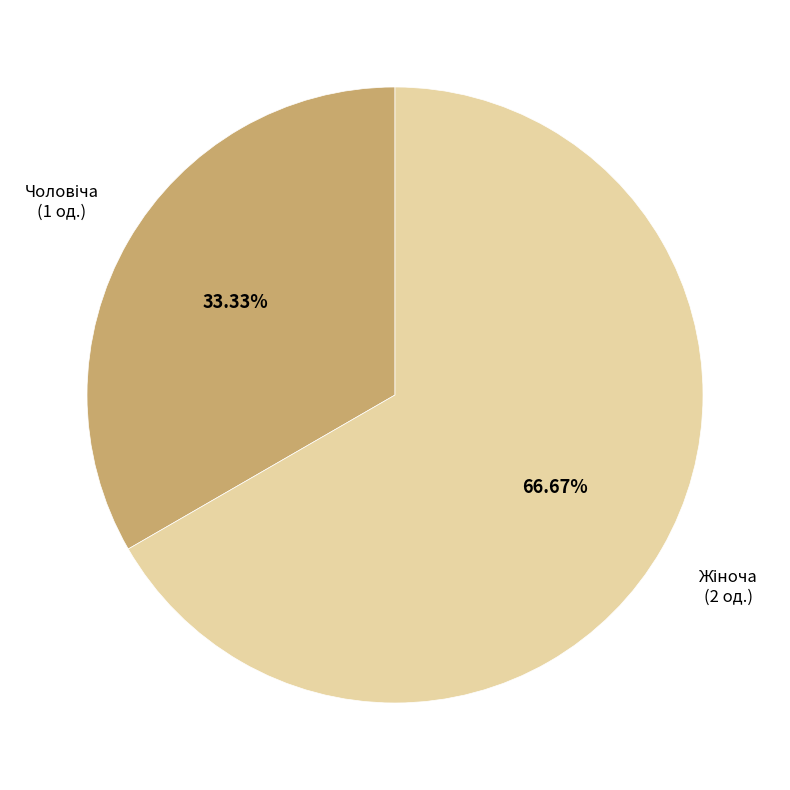

Is there any slice that represents more than half of the pie?

Yes